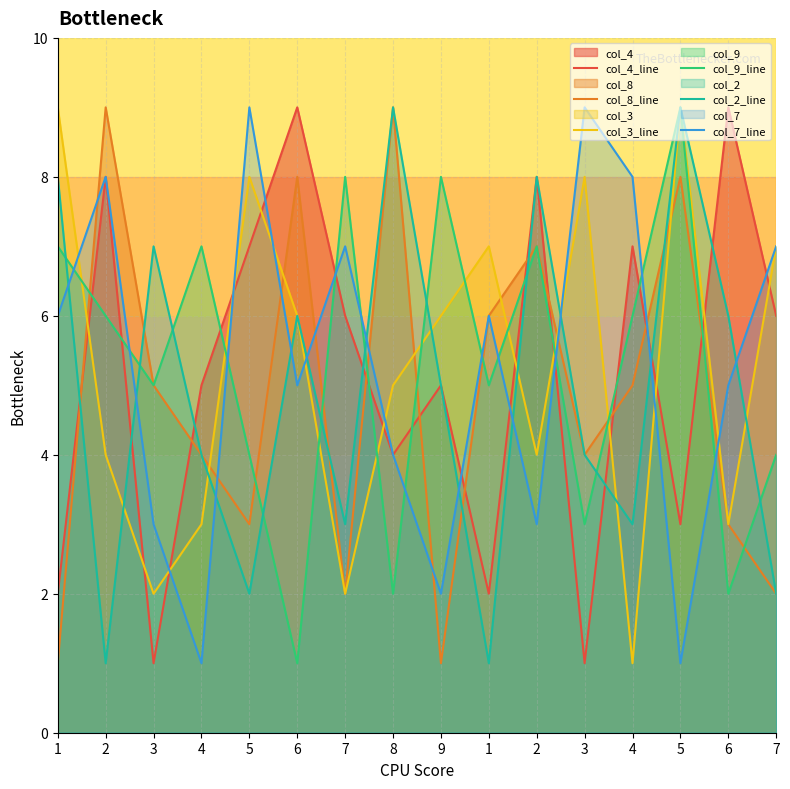

Rank the categories by col_9_line value from lowest to highest.

6, 8, 6, 3, 5, 7, 3, 1, 2, 4, 1, 4, 2, 7, 9, 5